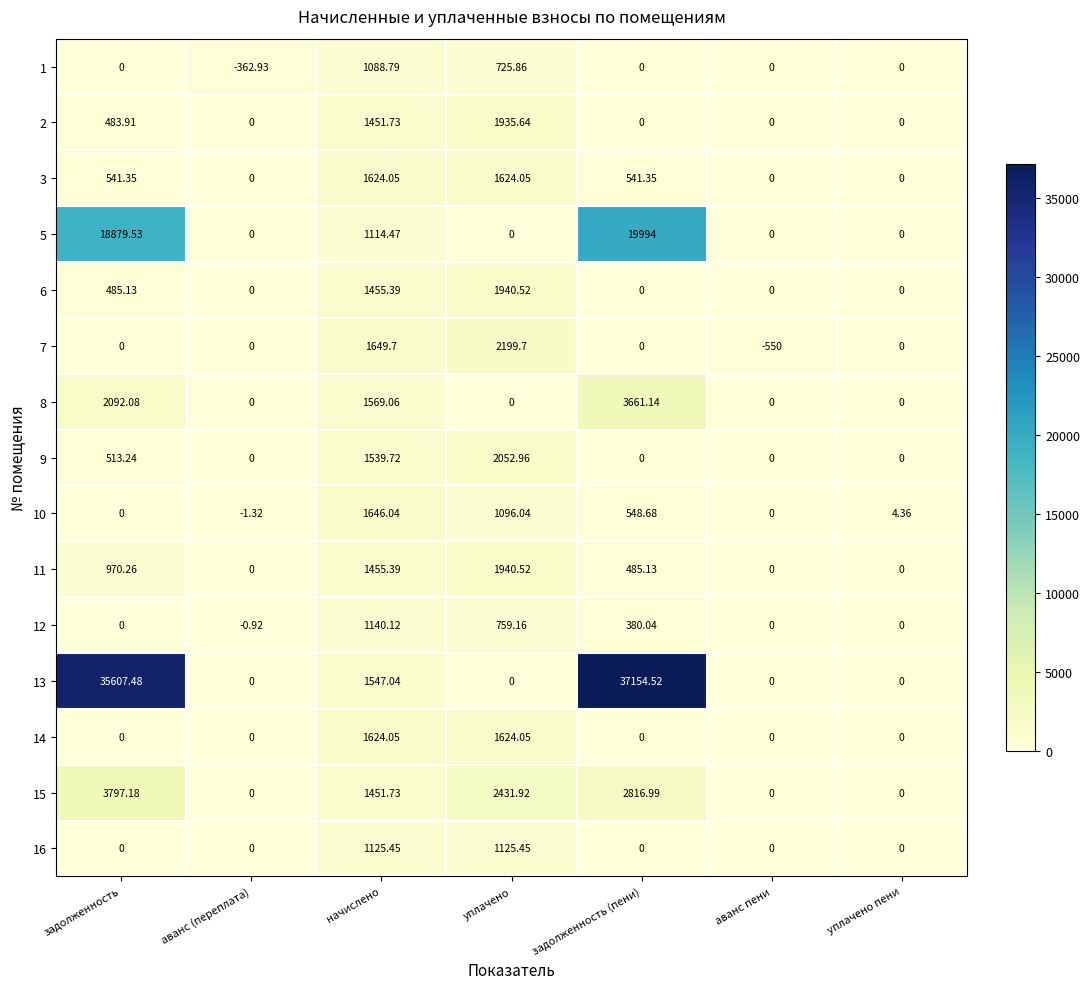

Is the value of 14 at задолженность (пени) greater than the value of 11 at уплачено?

No